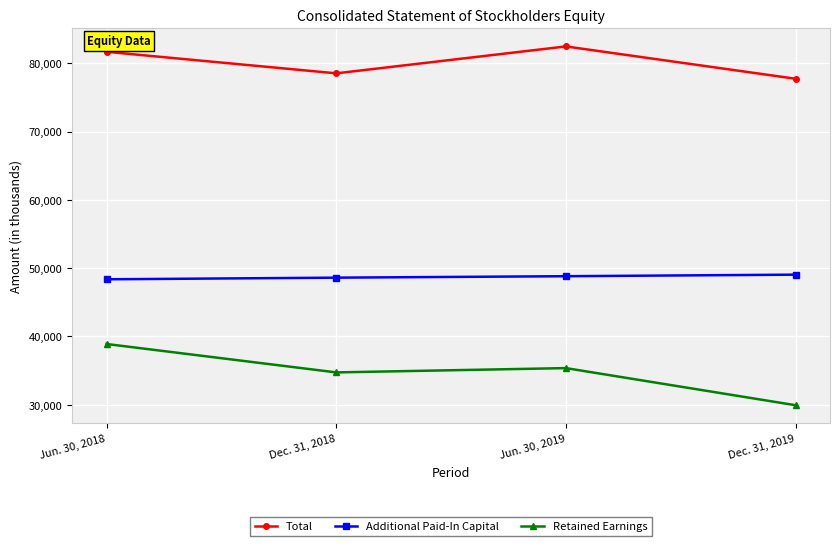

True or false: Retained Earnings and Total cross at least once.

False